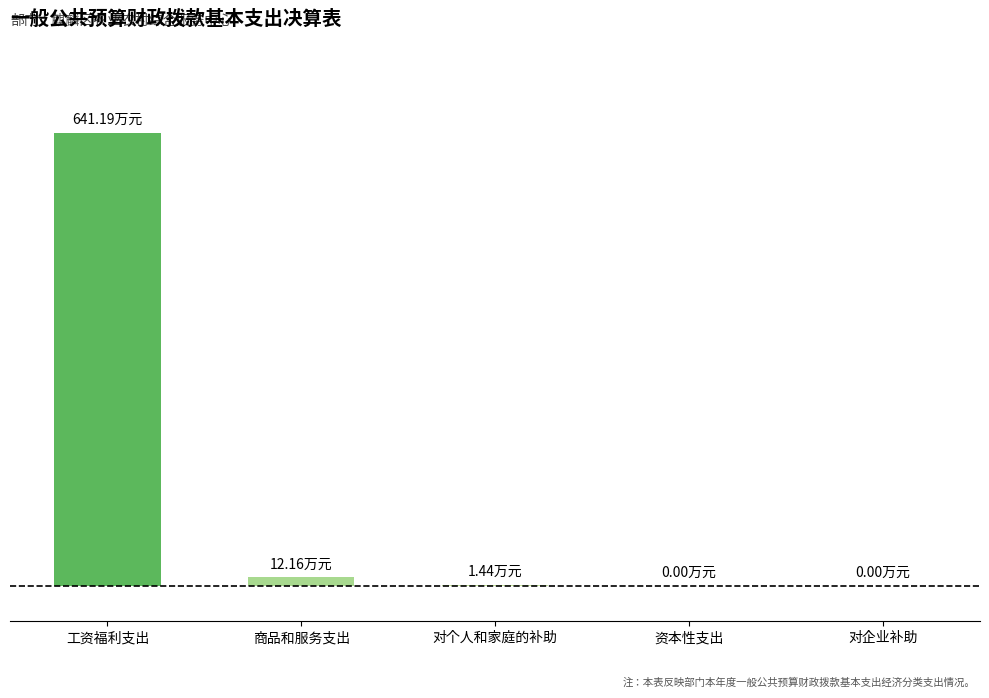

What is the change in value from 工资福利支出 to 资本性支出?

-641.2